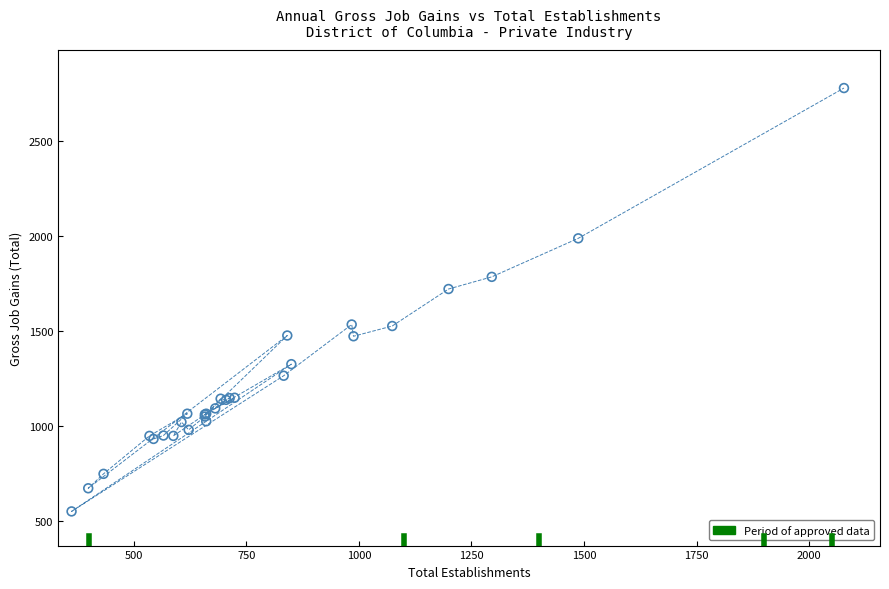

What Y value in the scatter plot is closest to 1664?

1721